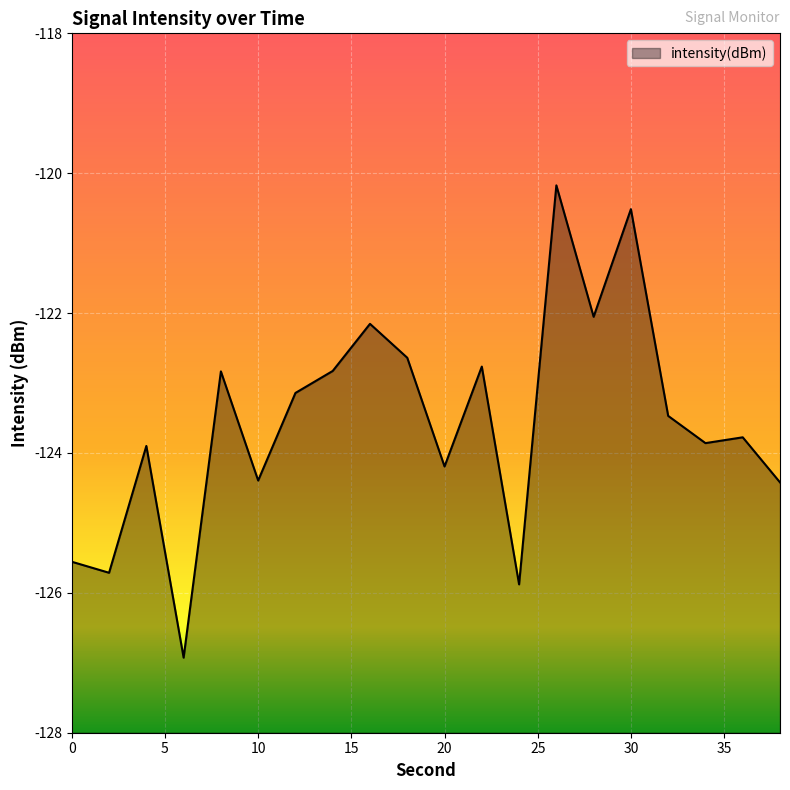

Reading left to right, list all the values displayed in this chart.

-125.6	-125.7	-123.9	-126.9	-122.8	-124.4	-123.1	-122.8	-122.2	-122.6	-124.2	-122.8	-125.9	-120.2	-122.1	-120.5	-123.5	-123.9	-123.8	-124.4